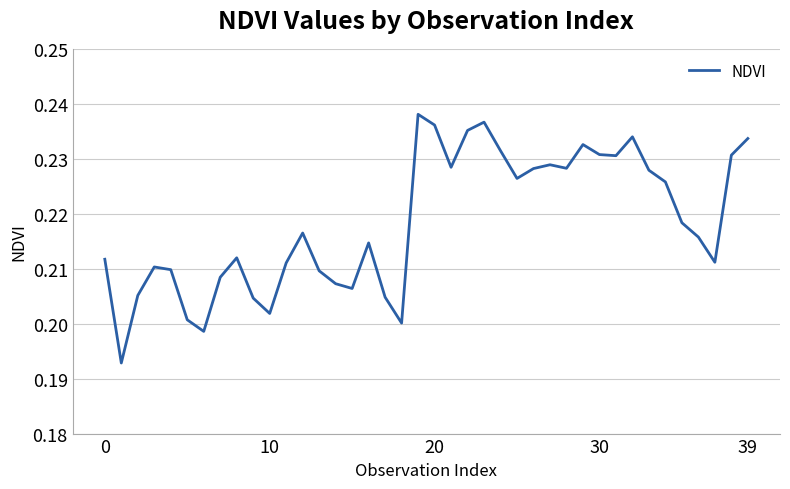

How many interior local valleys (lower than both neighbors) does the data have?

10